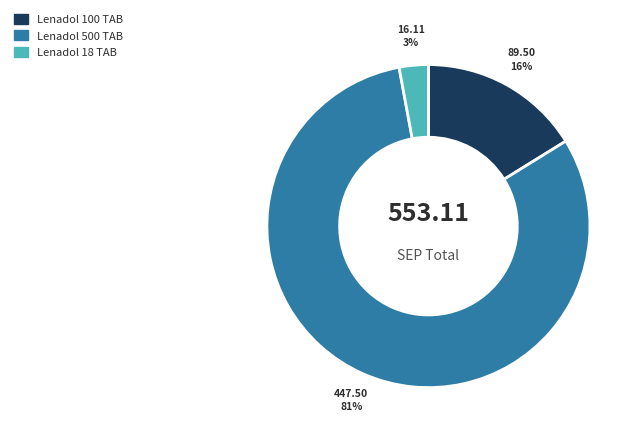

Do Lenadol 100 TAB and Lenadol 500 TAB together represent more than half of the pie?

Yes